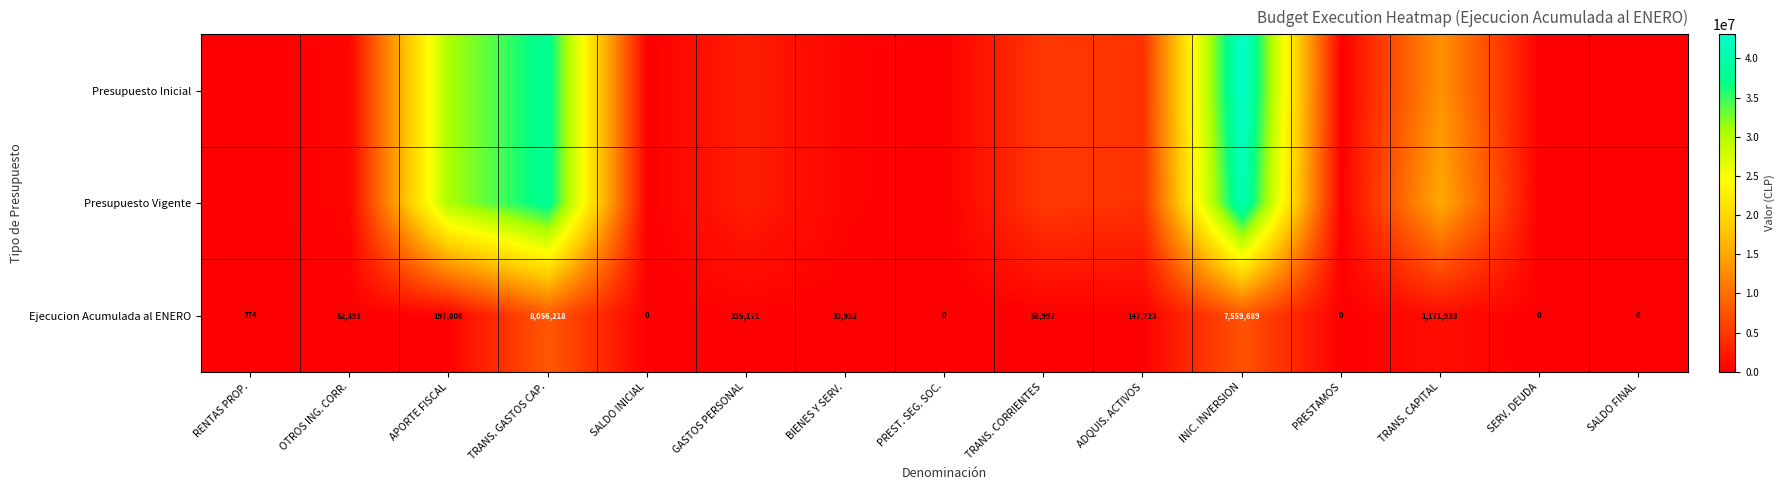

The value of Ejecucion Acumulada al ENERO at TRANS. GASTOS CAP. is 8056218. True or false?

True